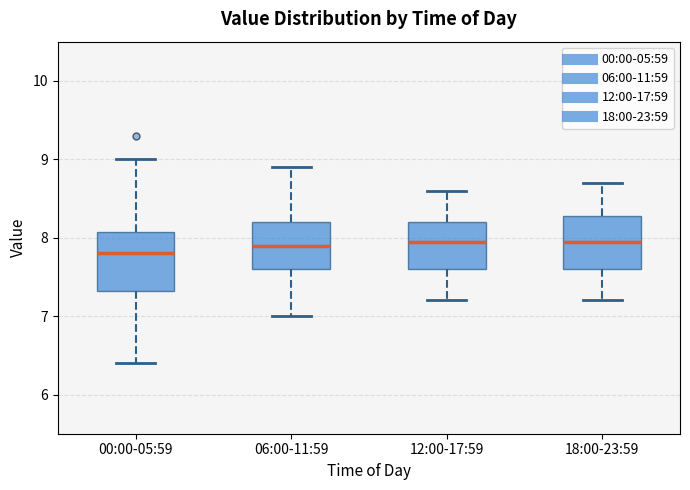

Where does the lower whisker of the box for 06:00-11:59 end on the y-axis? The values are not printed on the chart, so give them approximately, as read against the axis.

7.0